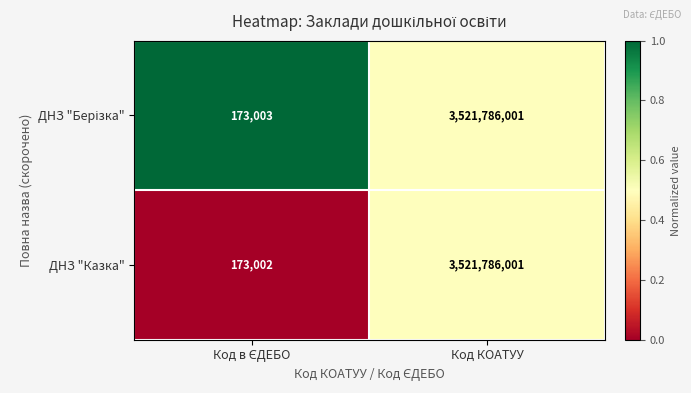

The value of ДНЗ "Казка" at Код КОАТУУ is 6164705778. True or false?

False